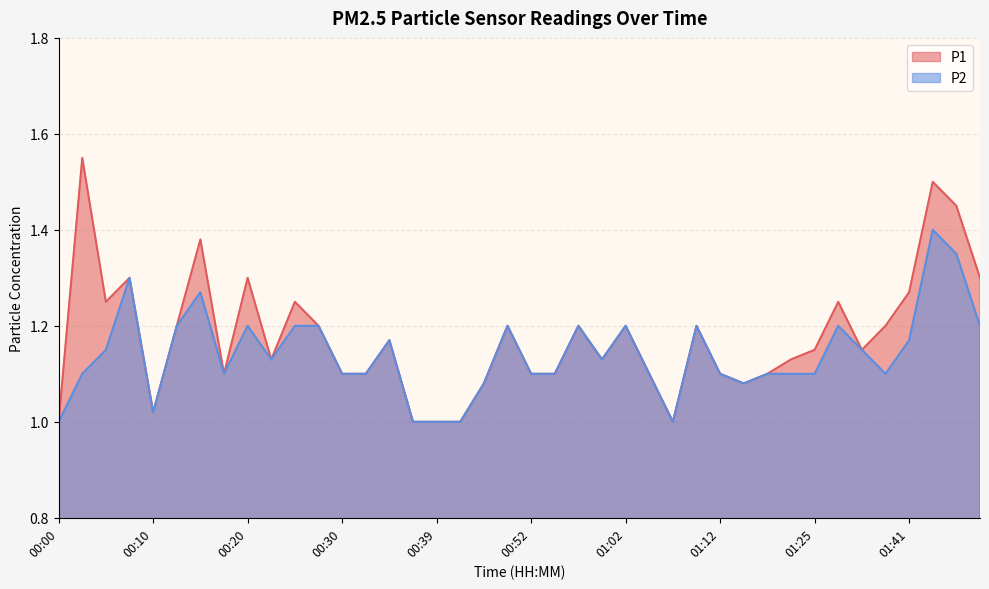

Does the chart display data point markers on the line(s)?

No